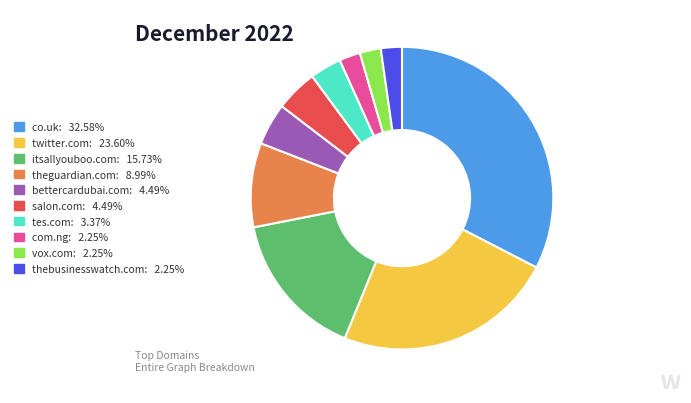

Combined, do twitter.com and thebusinesswatch.com account for over 50%?

No